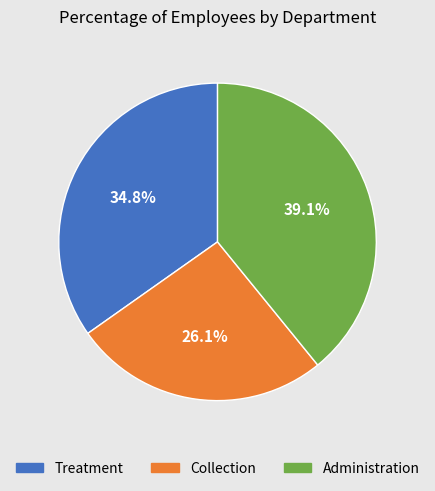

To the nearest percent, what percentage of the pie is Administration?

39%